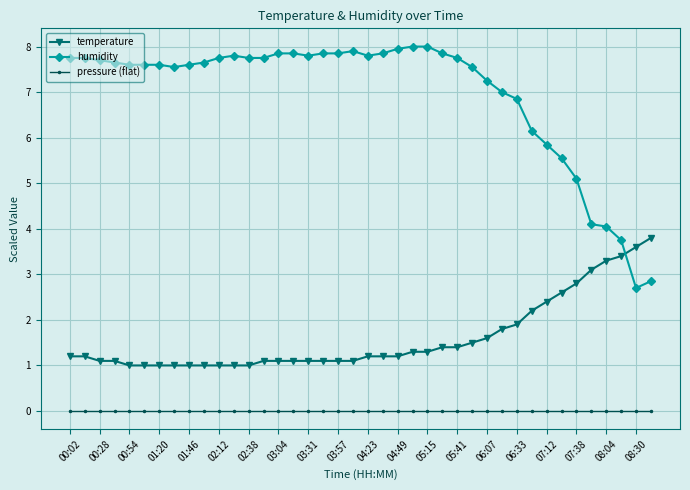

What is the greatest value displayed?

8.0